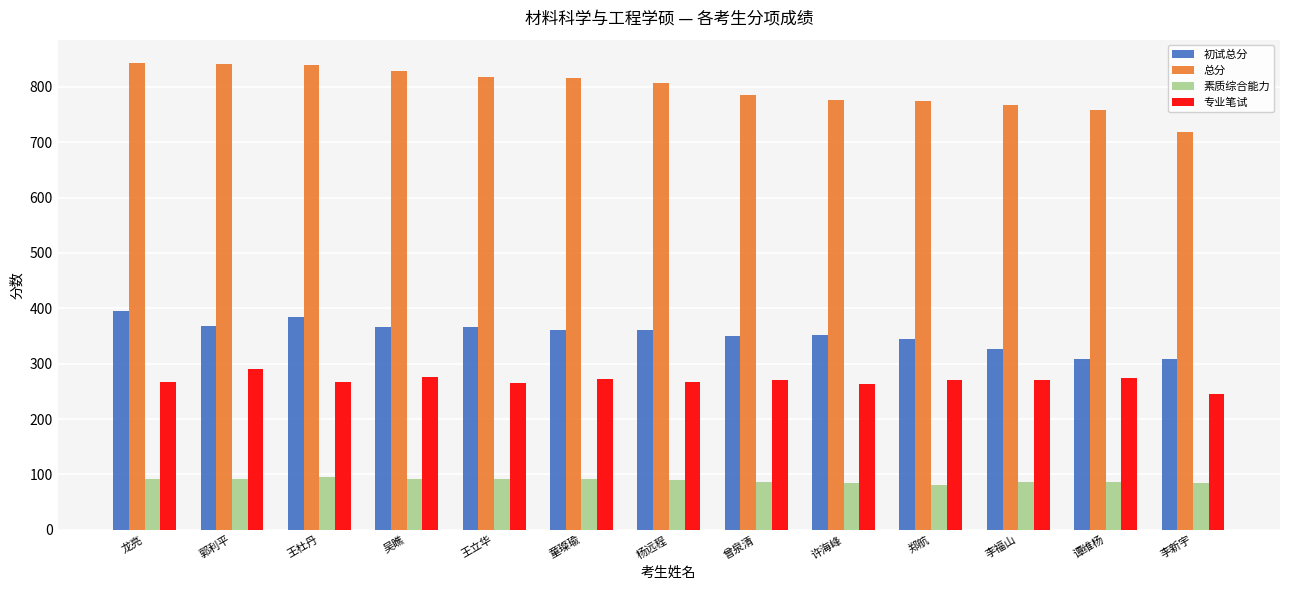

Which series has the widest spread of values?

总分